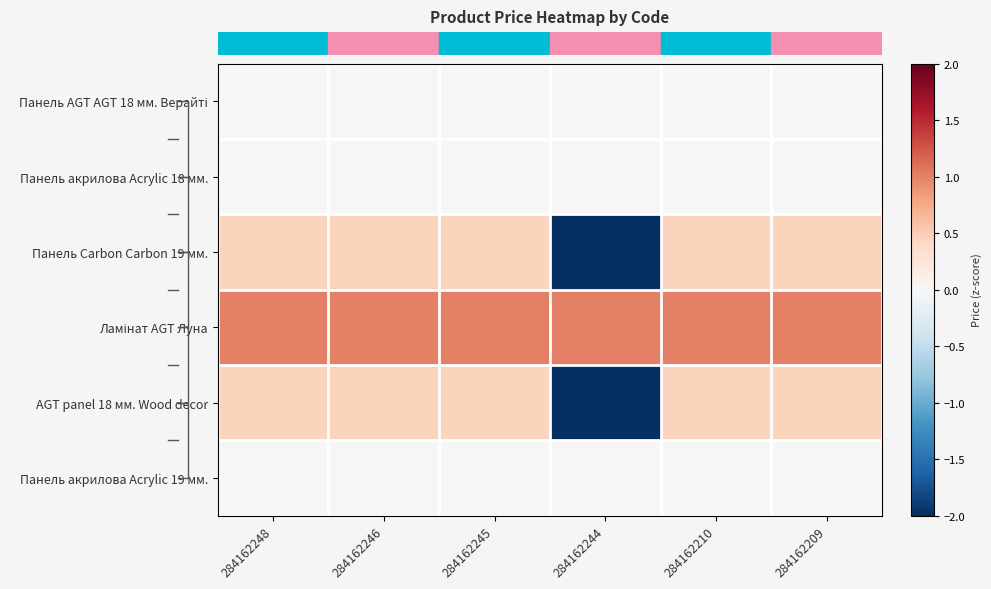

At which category is the sum across all series the highest?

284162248